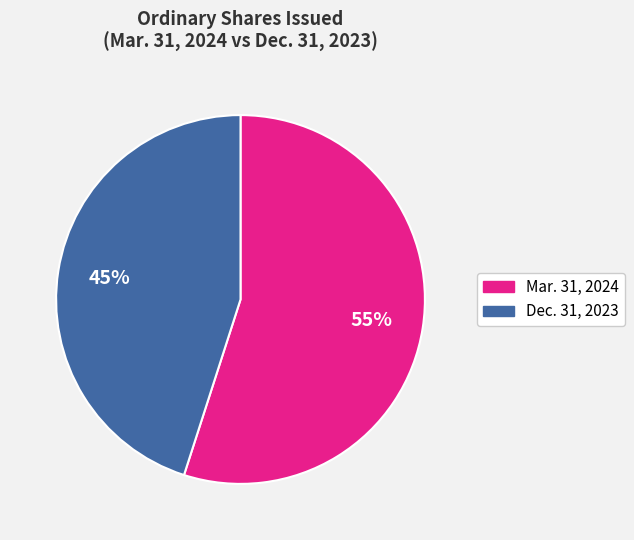

Does any single category account for the majority?

Yes